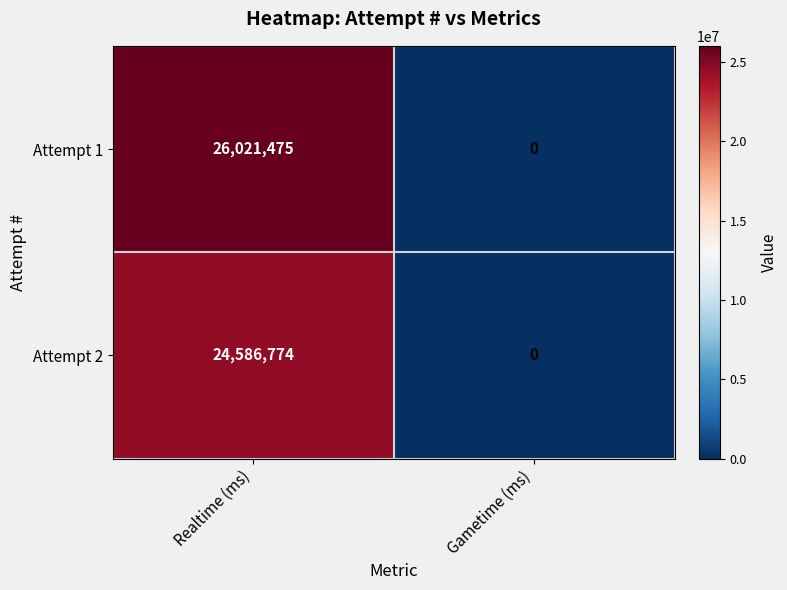

List the series in order of their overall mean, highest first.

Attempt 1, Attempt 2